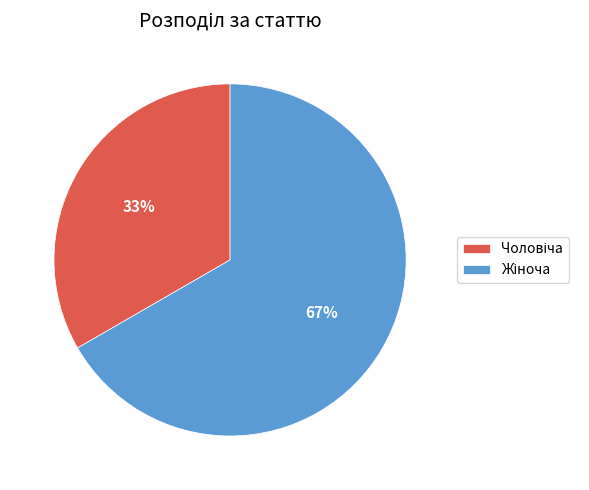

How many segments does this pie chart have?

2